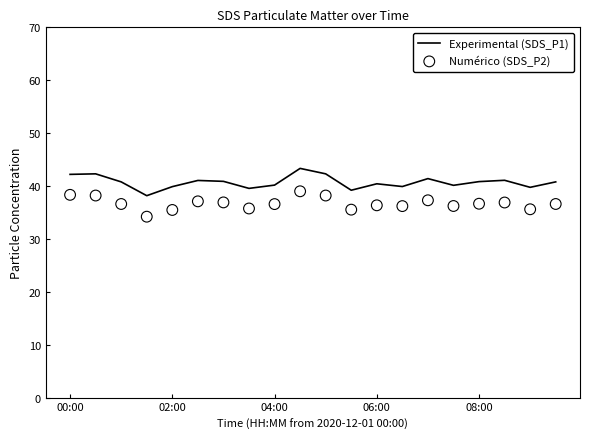

What is the total value across all series at 02:00?

75.3